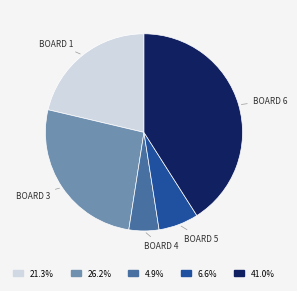

How many segments does this pie chart have?

5